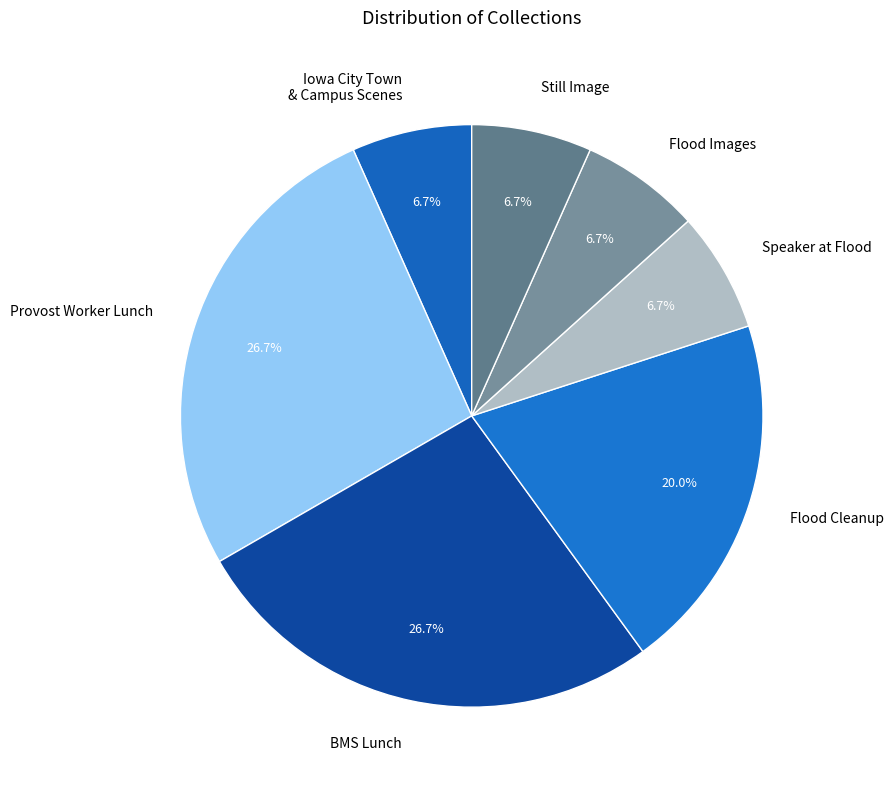

Does BMS Lunch account for over 50% of the chart?

No